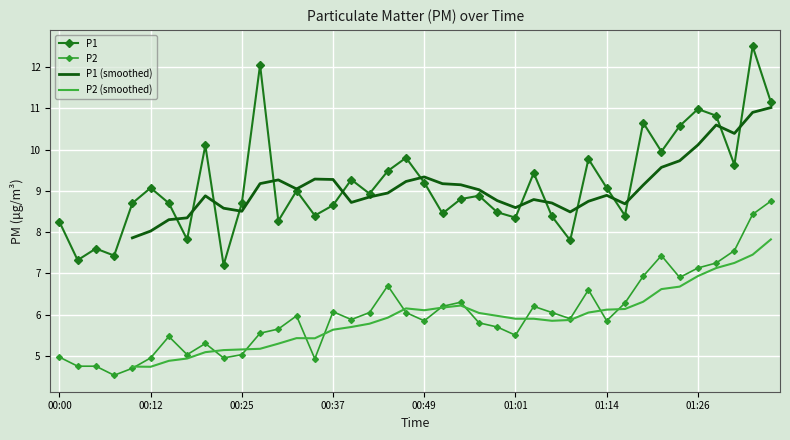

True or false: P1 has a value of 9.0 at 00:32.

True